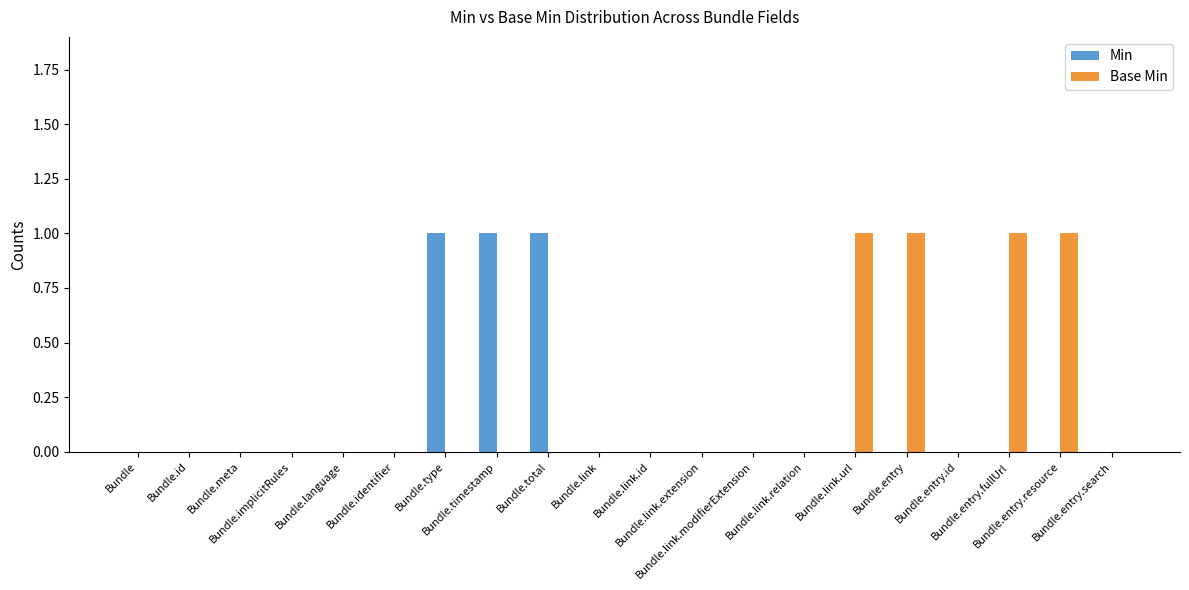

What are all the series names shown in the legend?

Min, Base Min